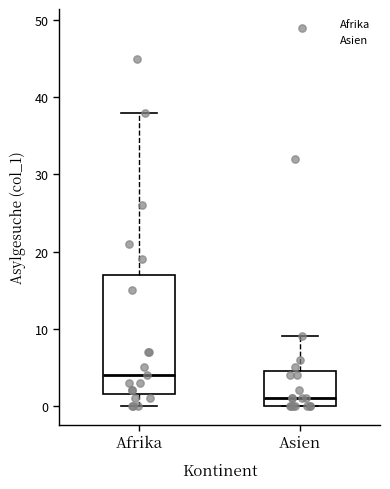

Reading left to right, transcribe this box plot: for each box, give where its median line is, the range the box spans, and where its two whiskers end, as read against the y-axis. The values are not printed on the chart, so give them approximately, as read against the axis.

Afrika: median 4, box 2 to 17, whiskers 0 to 38
Asien: median 1, box 0 to 5, whiskers 0 to 9